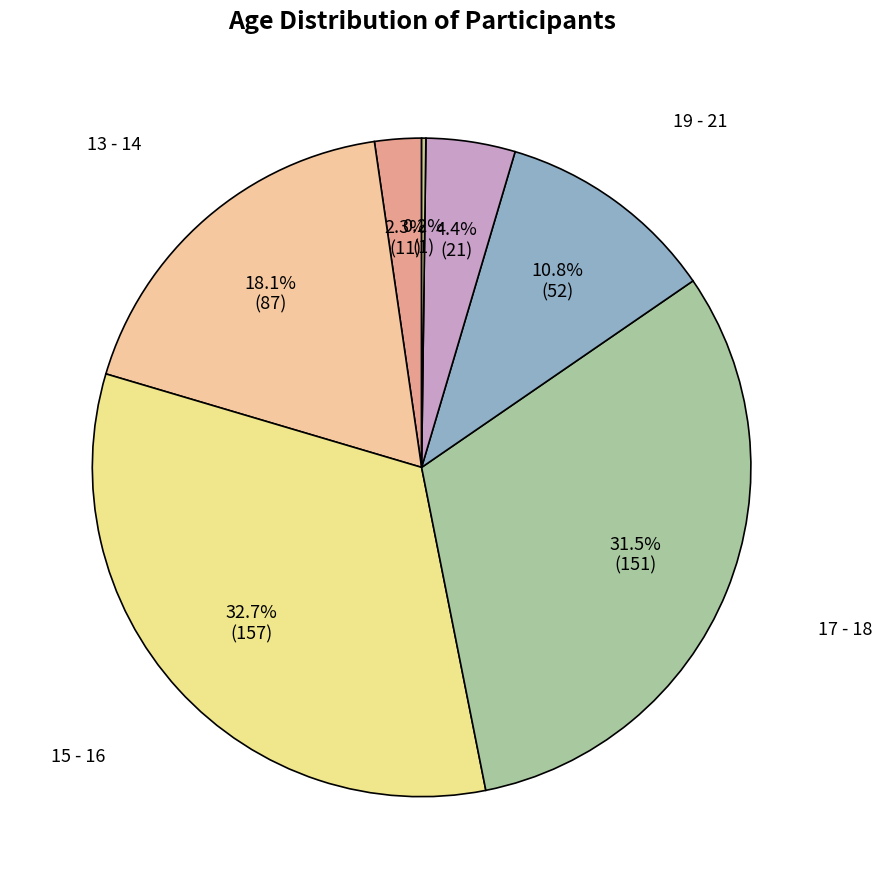

To the nearest percent, what is the average slice percentage?

14%